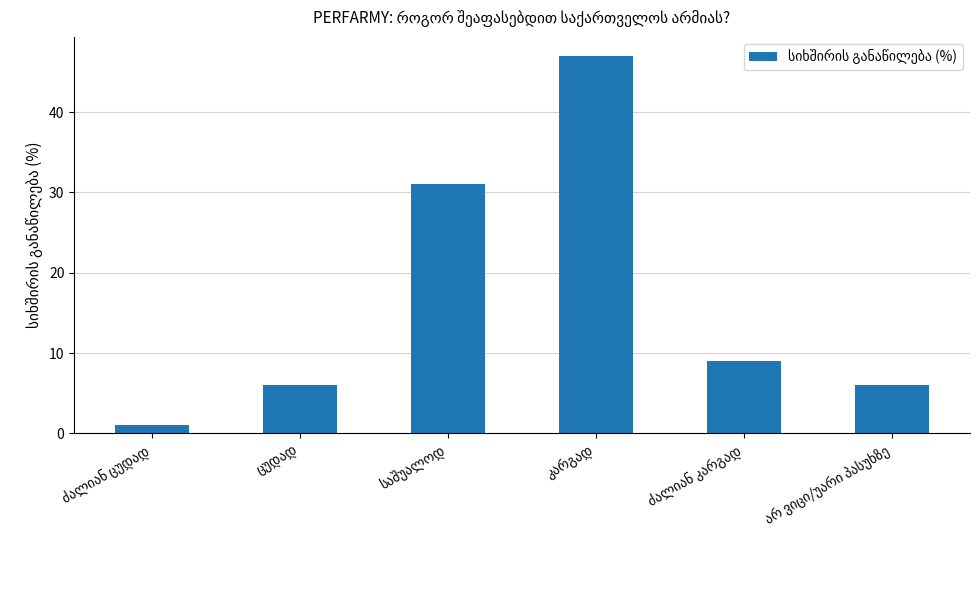

What is the average value?

17